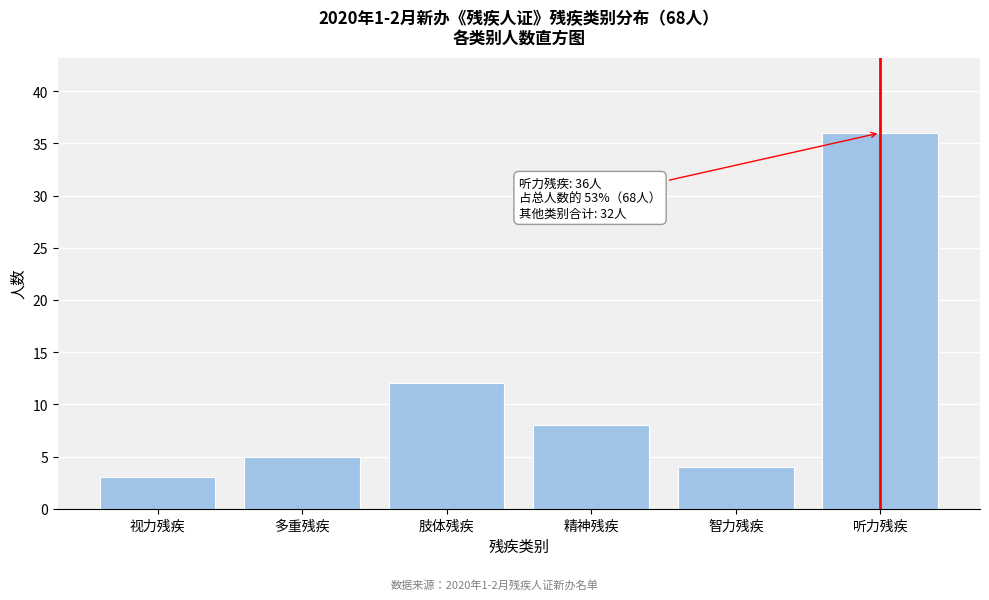

Reading right to left, list all the values displayed in this chart.

听力残疾=36	智力残疾=4	精神残疾=8	肢体残疾=12	多重残疾=5	视力残疾=3